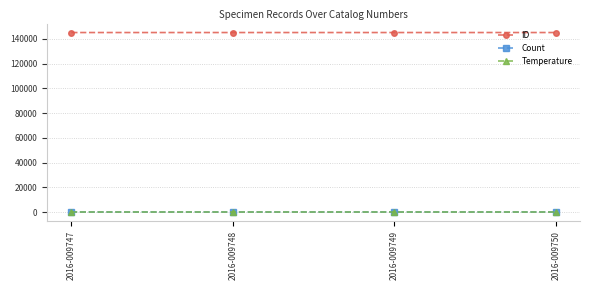

True or false: Count and ID cross at least once.

False